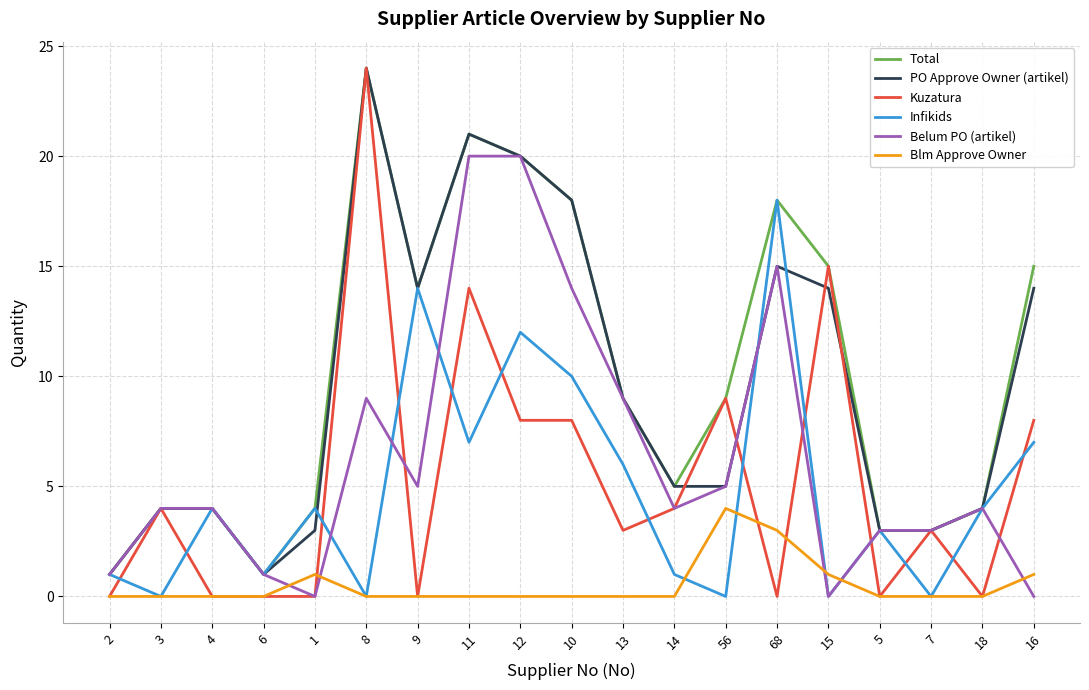

Which series has the largest range (max minus min)?

Kuzatura